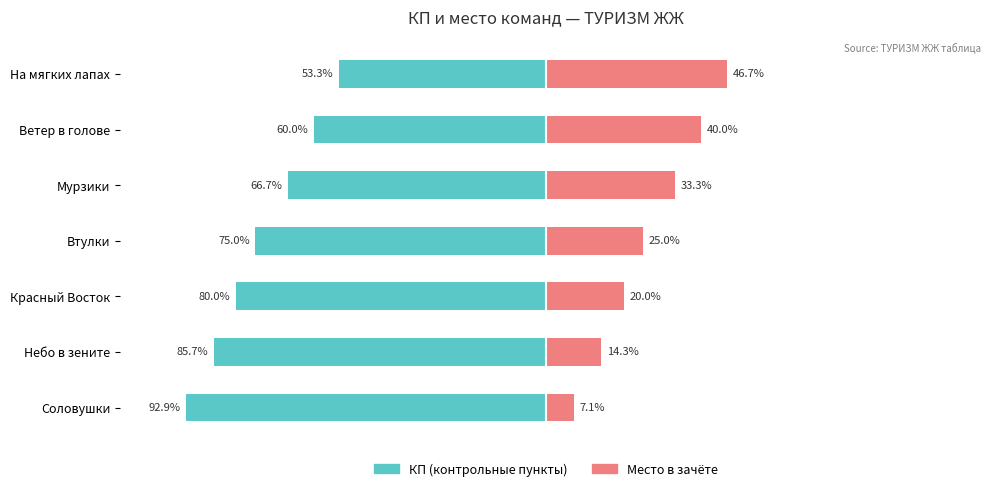

Count the number of categories in the chart.

7